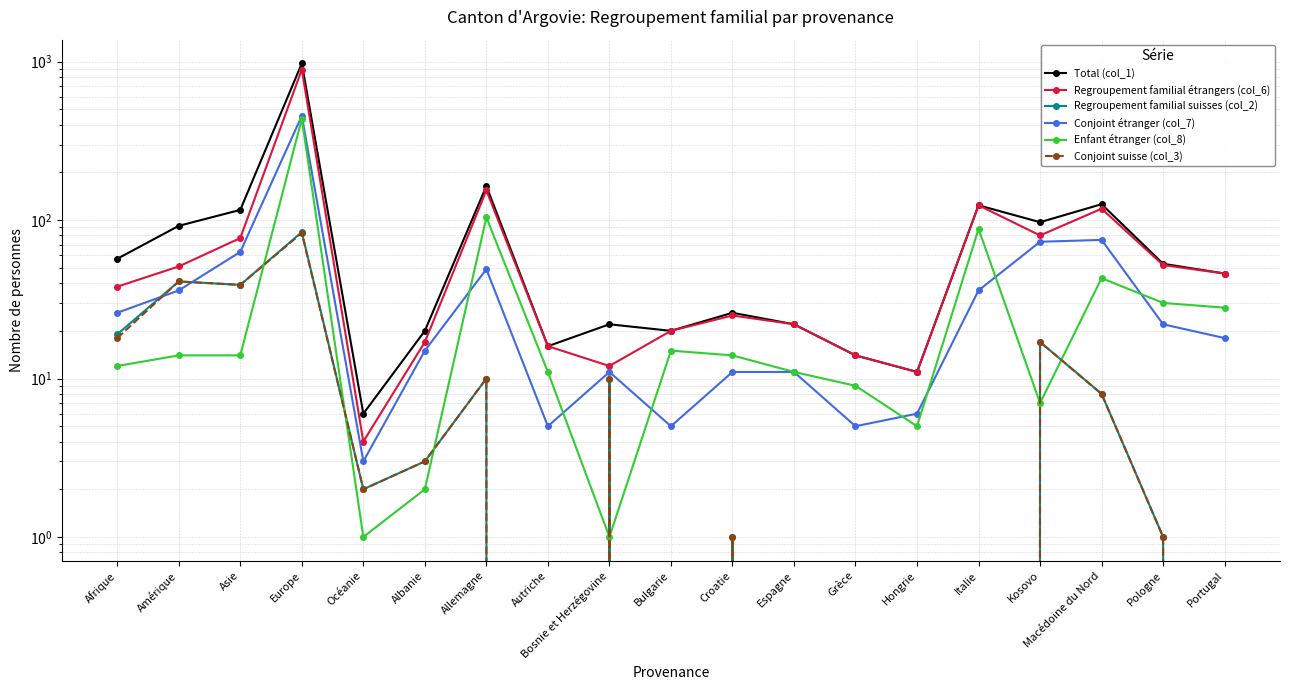

The Regroupement familial étrangers (col_6) series shows 46 at Portugal. True or false?

True